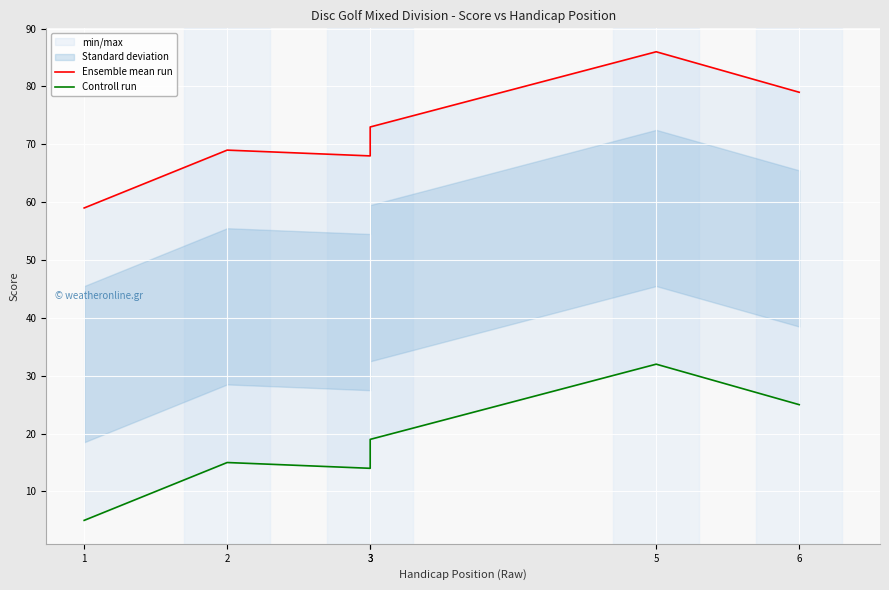

At how many categories does at least one series exceed 82?

1